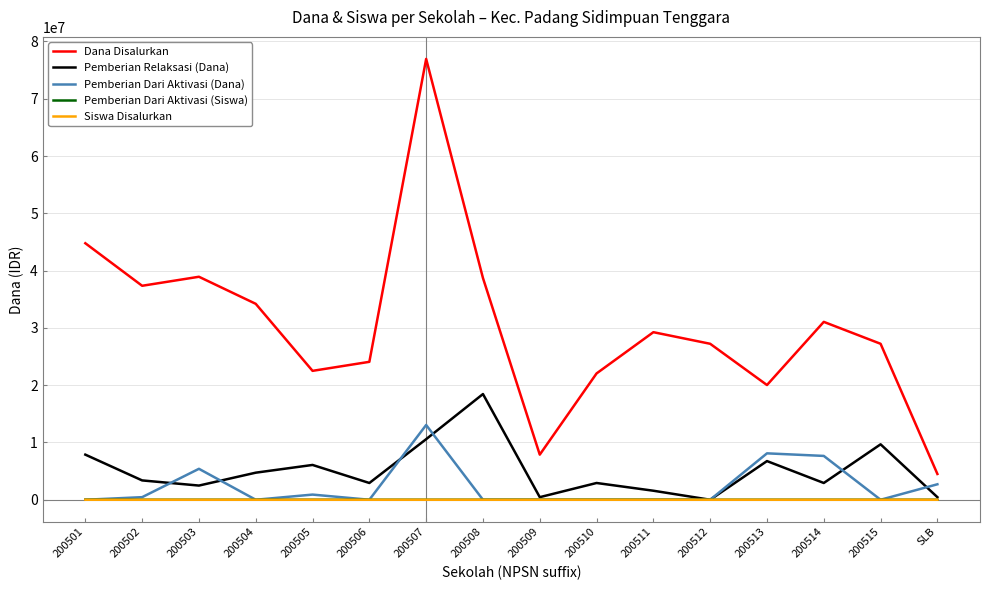

The value of Pemberian Dari Aktivasi (Dana) at 200511 is 0. True or false?

True